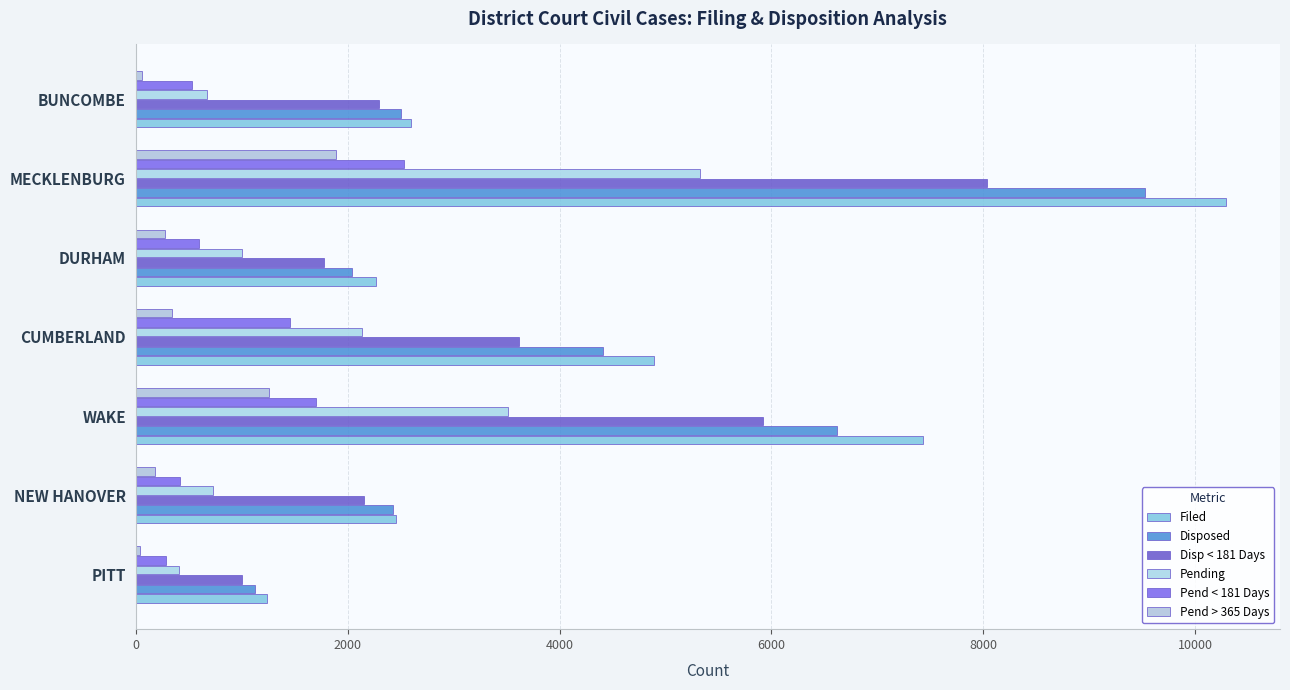

At which label is Filed closest to 5760?

CUMBERLAND